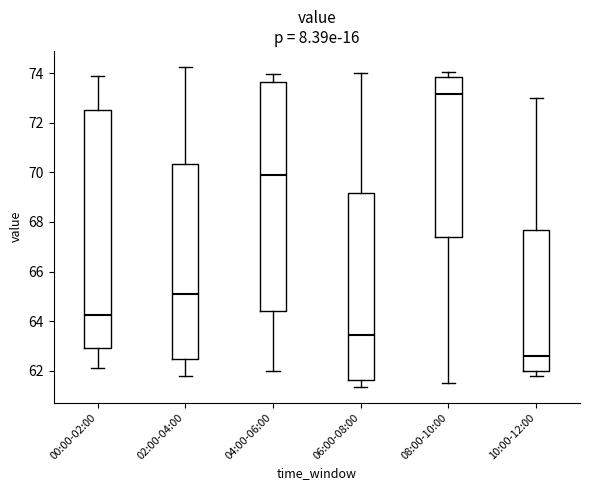

Reading left to right, read every box against the y-axis: the position of its median line, the range the box covers, and the ends of its whiskers. The values are not printed on the chart, so give them approximately, as read against the axis.

00:00-02:00: median 64.2, box 63.0 to 72.6, whiskers 62.2 to 73.8
02:00-04:00: median 65.2, box 62.4 to 70.4, whiskers 61.8 to 74.2
04:00-06:00: median 70.0, box 64.4 to 73.6, whiskers 62.0 to 74.0
06:00-08:00: median 63.4, box 61.6 to 69.2, whiskers 61.4 to 74.0
08:00-10:00: median 73.2, box 67.4 to 73.8, whiskers 61.6 to 74.0
10:00-12:00: median 62.6, box 62.0 to 67.6, whiskers 61.8 to 73.0